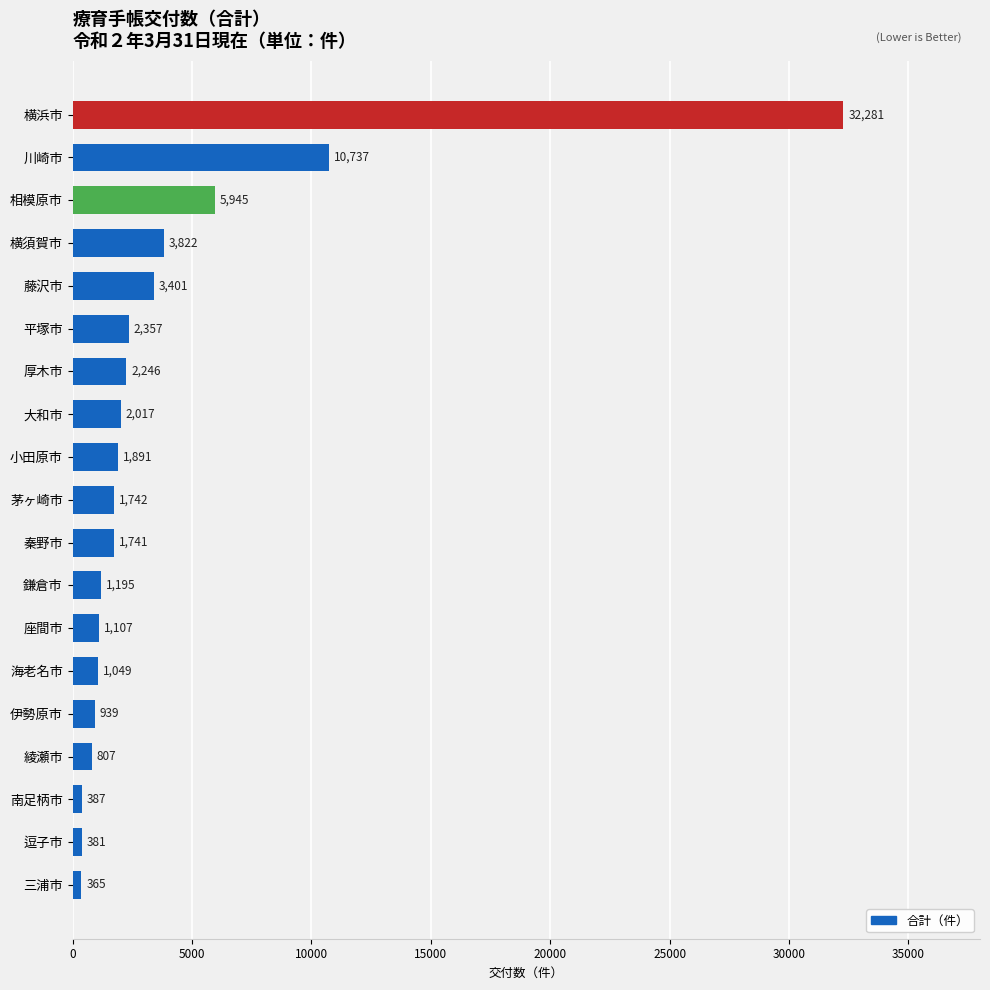

Is it true that the value at 鎌倉市 is 1195?

True